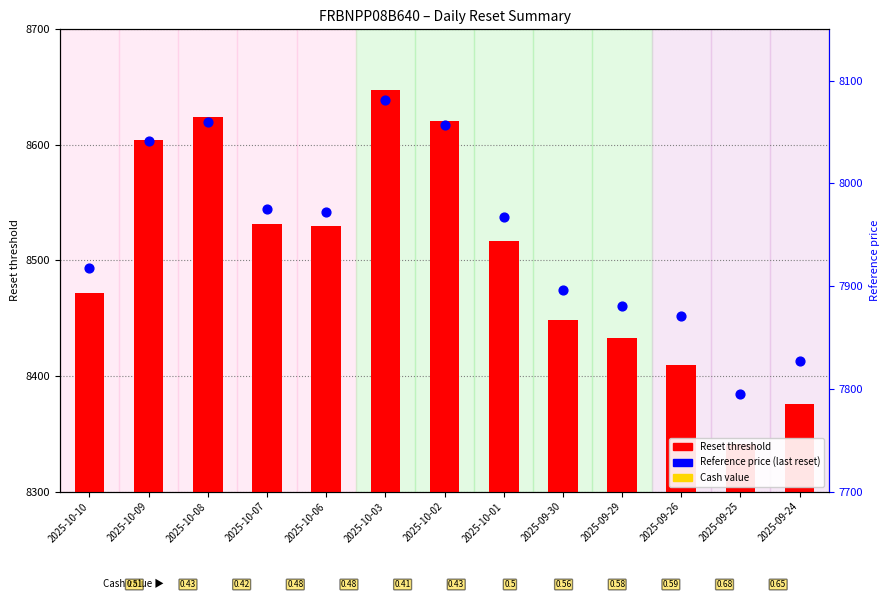

Which series reaches the maximum Y coordinate?

Reset threshold